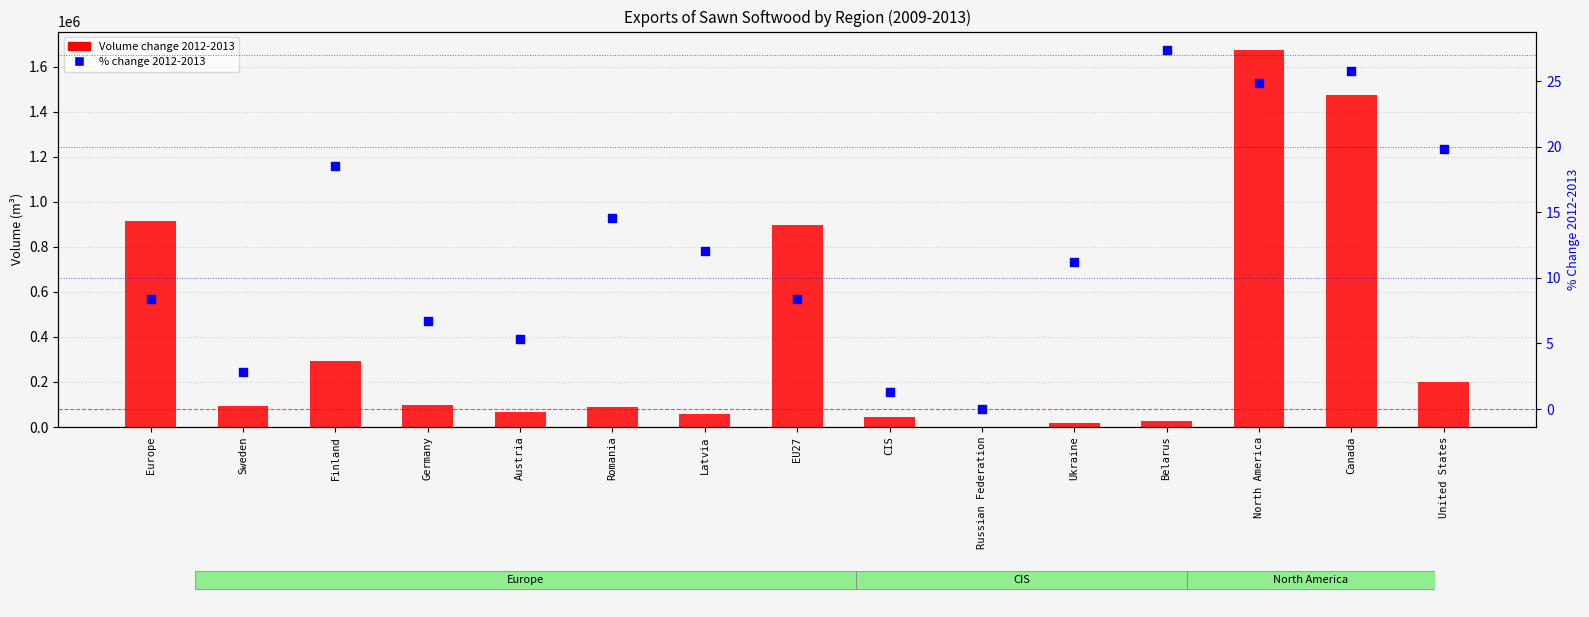

What are all the series names shown in the legend?

Volume change 2012-2013, % change 2012-2013